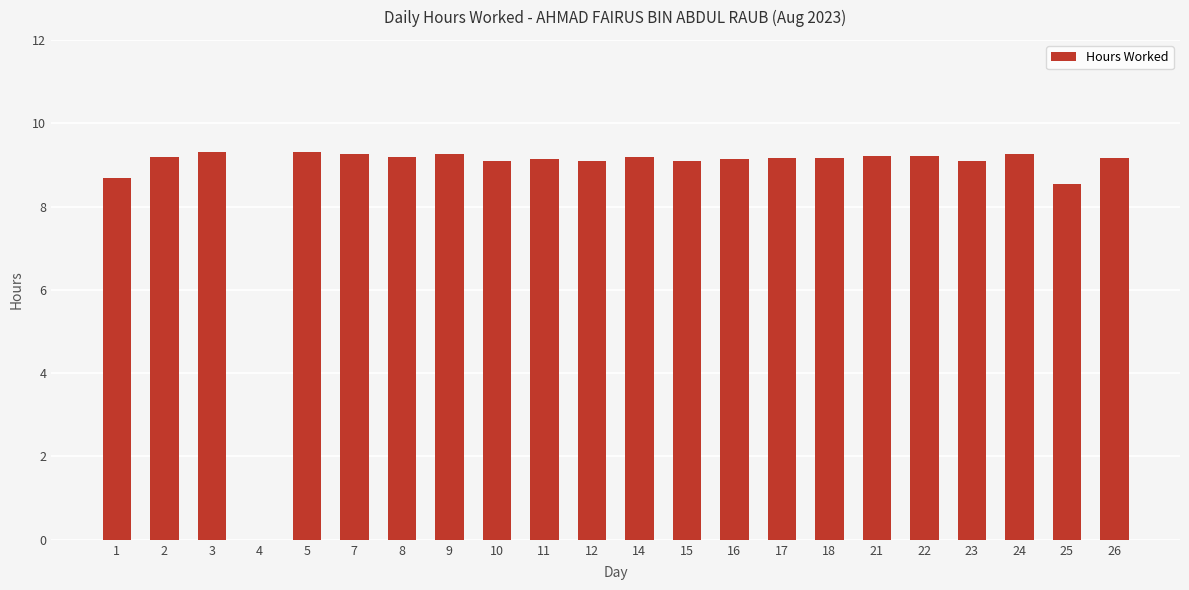

What value does the data have at 2?

9.2